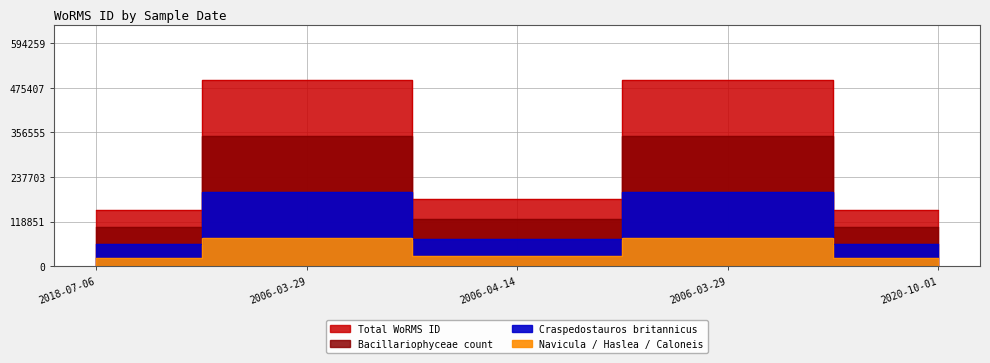

List the labels in order of value, smallest first.

2018-07-06, 2020-10-01, 2006-04-14, 2006-03-29, 2006-03-29